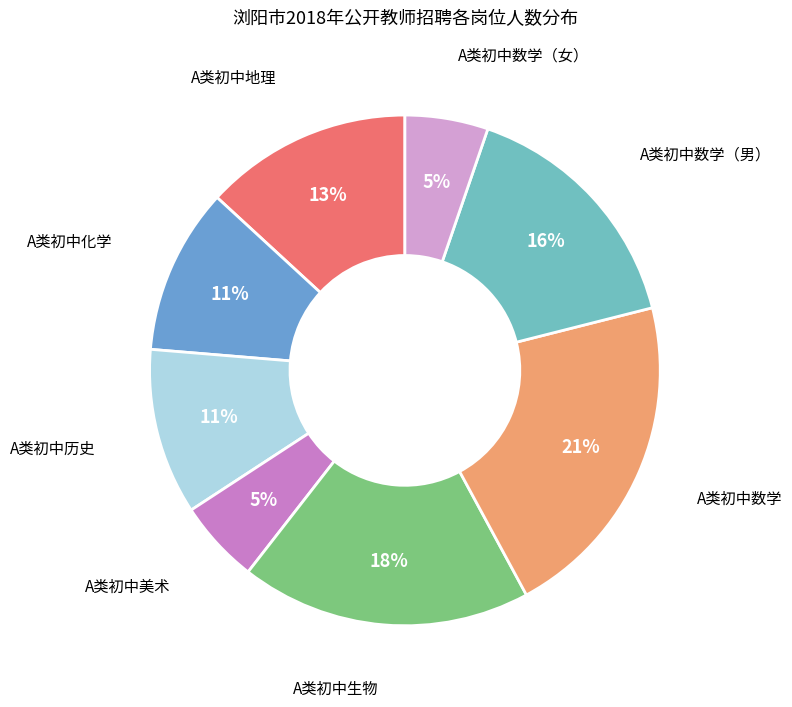

Which category has the biggest portion of the pie?

A类初中数学